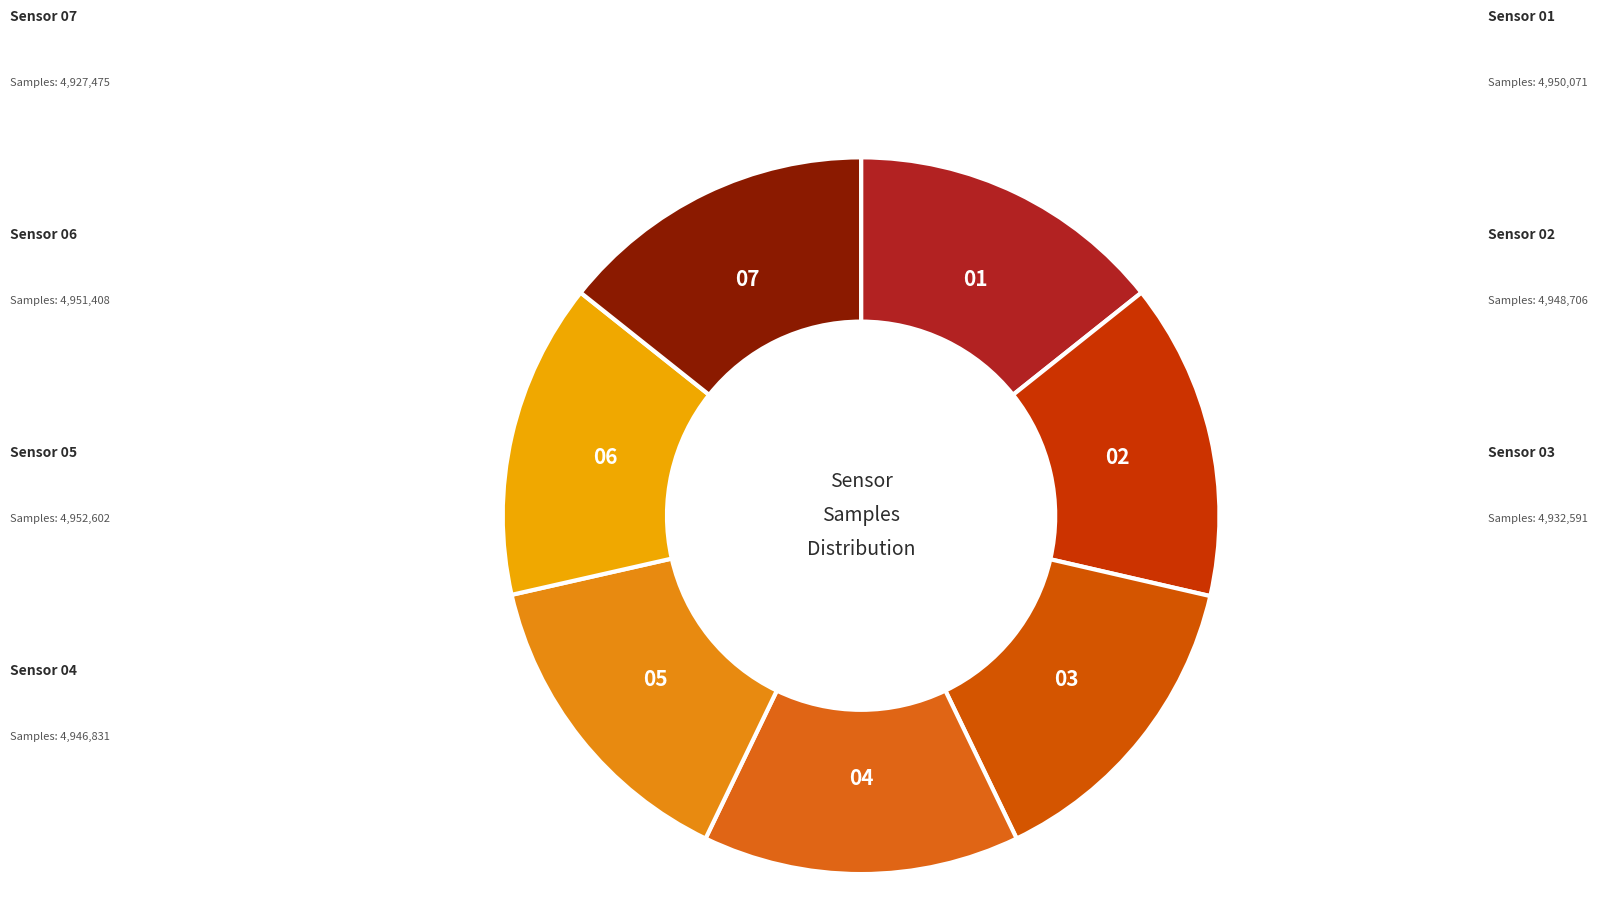

Does 07 account for over 50% of the chart?

No